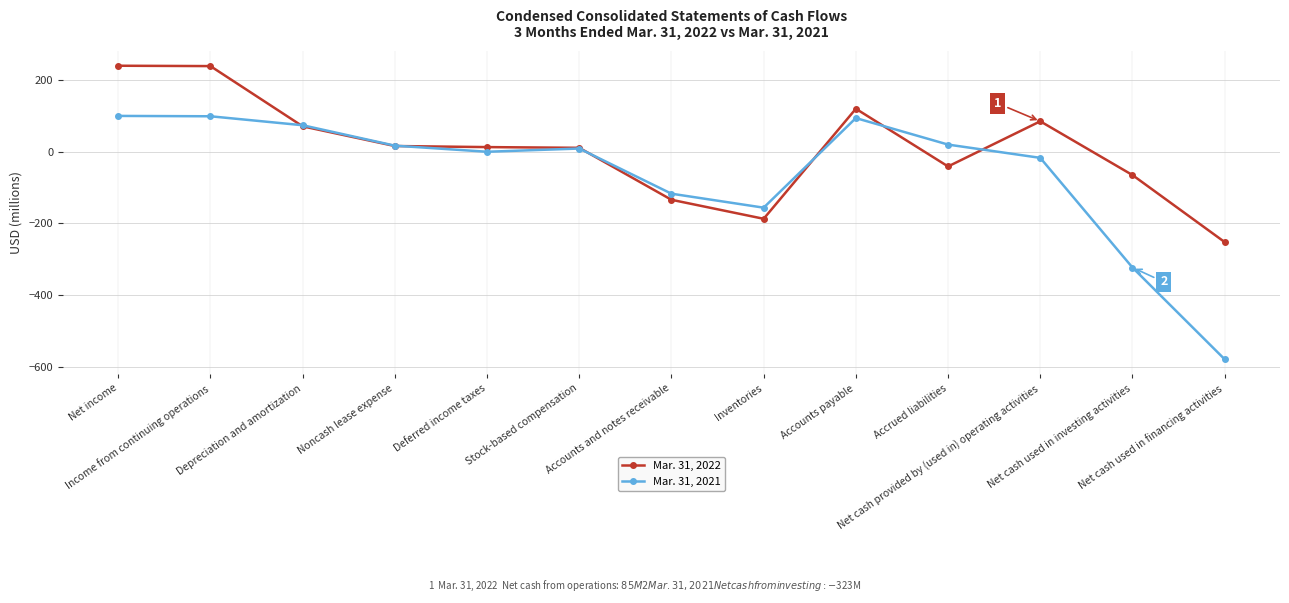

The Mar. 31, 2022 series shows -100 at Inventories. True or false?

False